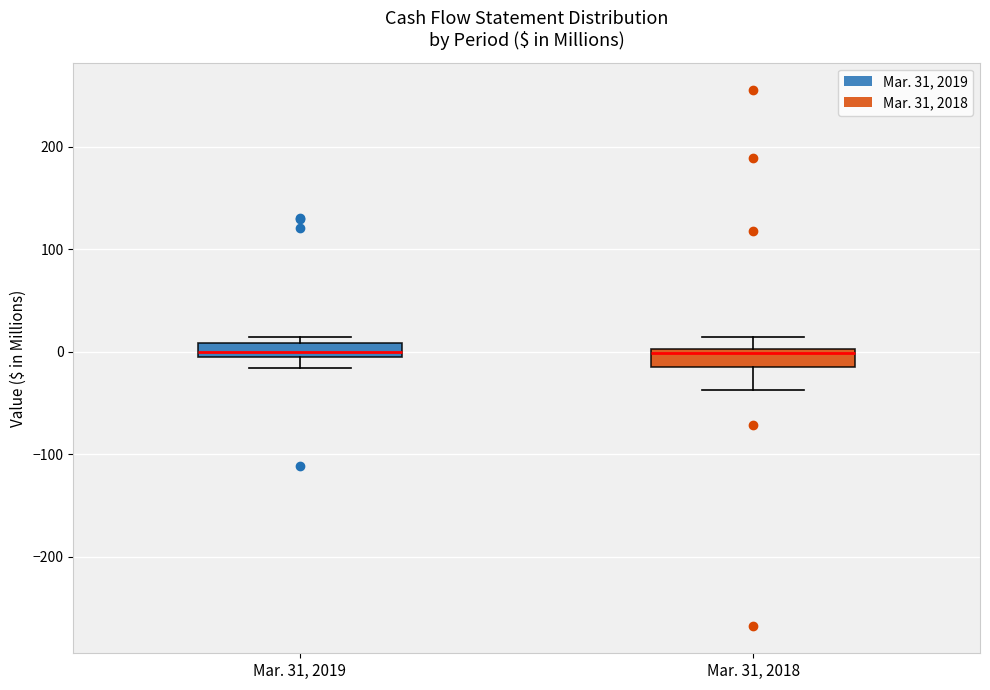

Where is the upper edge of the box for Mar. 31, 2018 on the y-axis? The values are not printed on the chart, so give them approximately, as read against the axis.

0